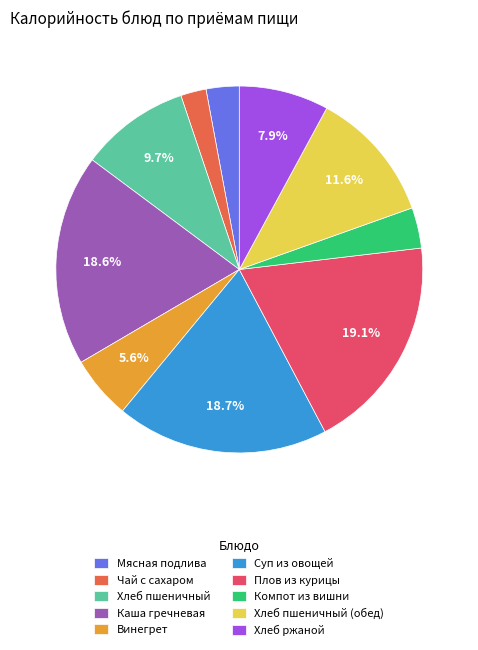

Does Винегрет represent more than half of the total?

No